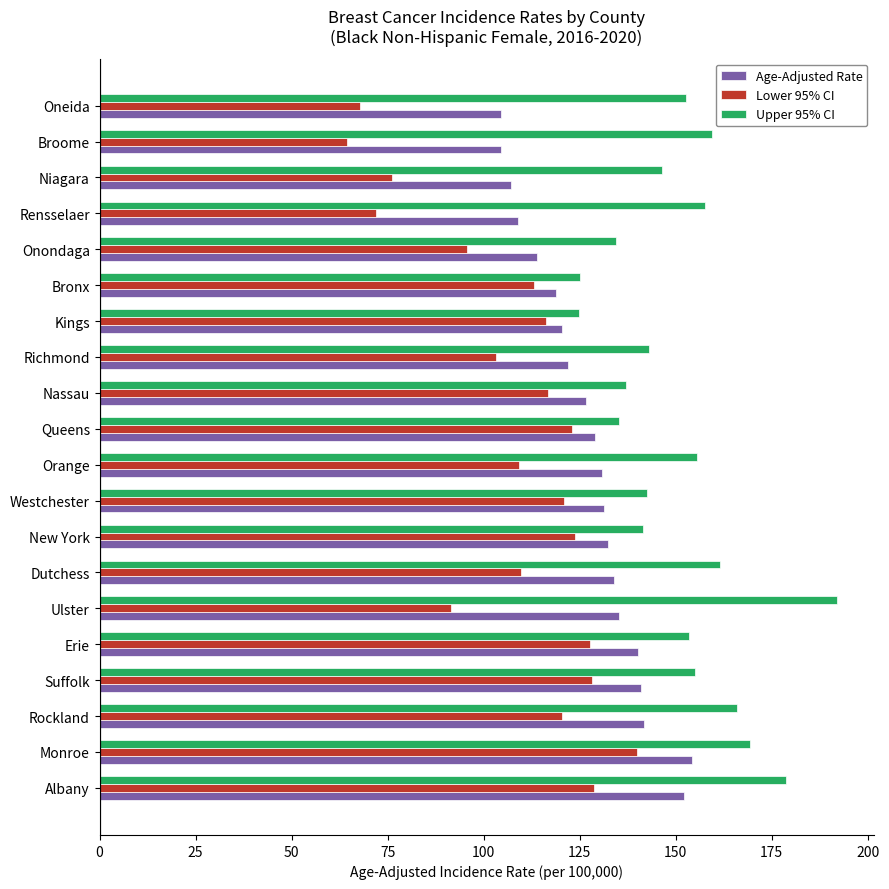

Is the value of Upper 95% CI at Erie greater than the value of Age-Adjusted Rate at Dutchess?

Yes